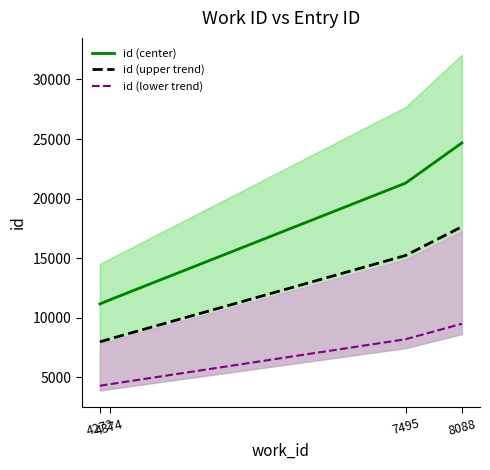

True or false: id and work_id intersect in this chart.

False